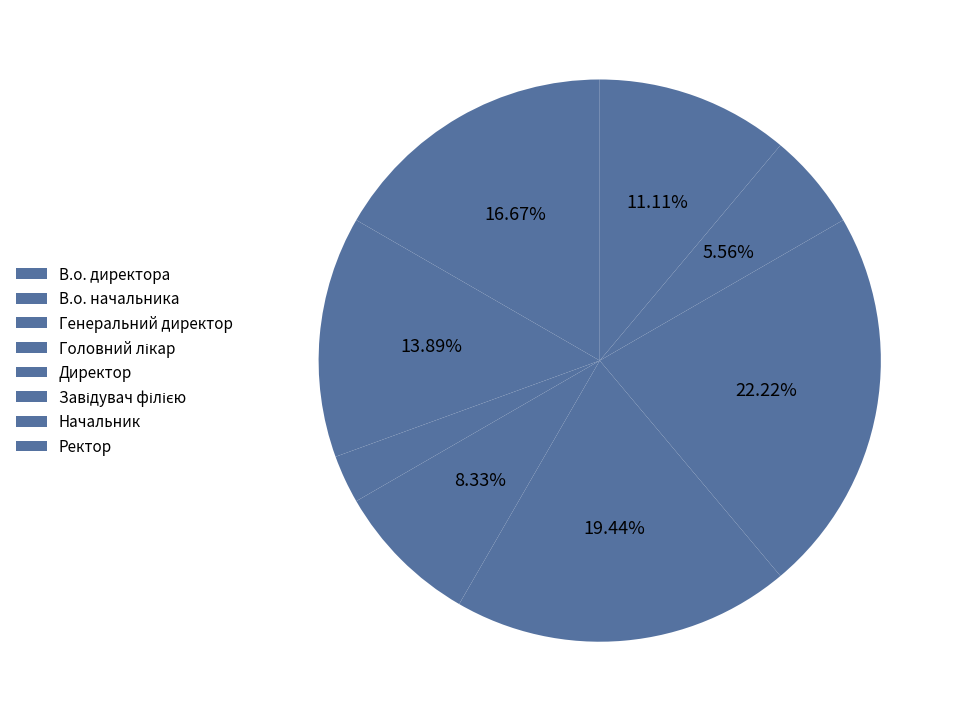

Count the number of slices in the pie.

8